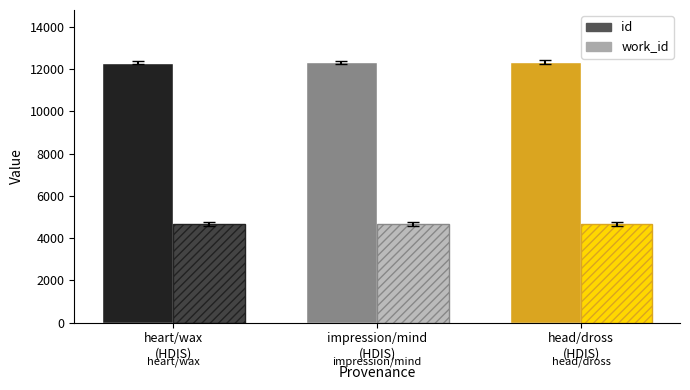

Between HDIS (searching heart/wax) and HDIS (searching head/dross), which series saw the biggest shift?

id